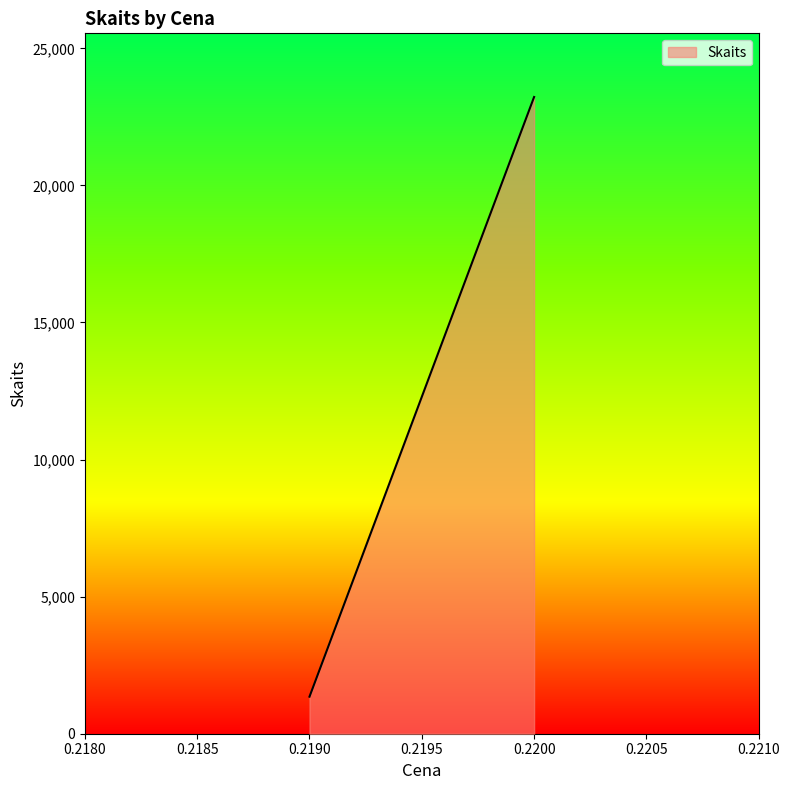

What is the sum of all values?

24576